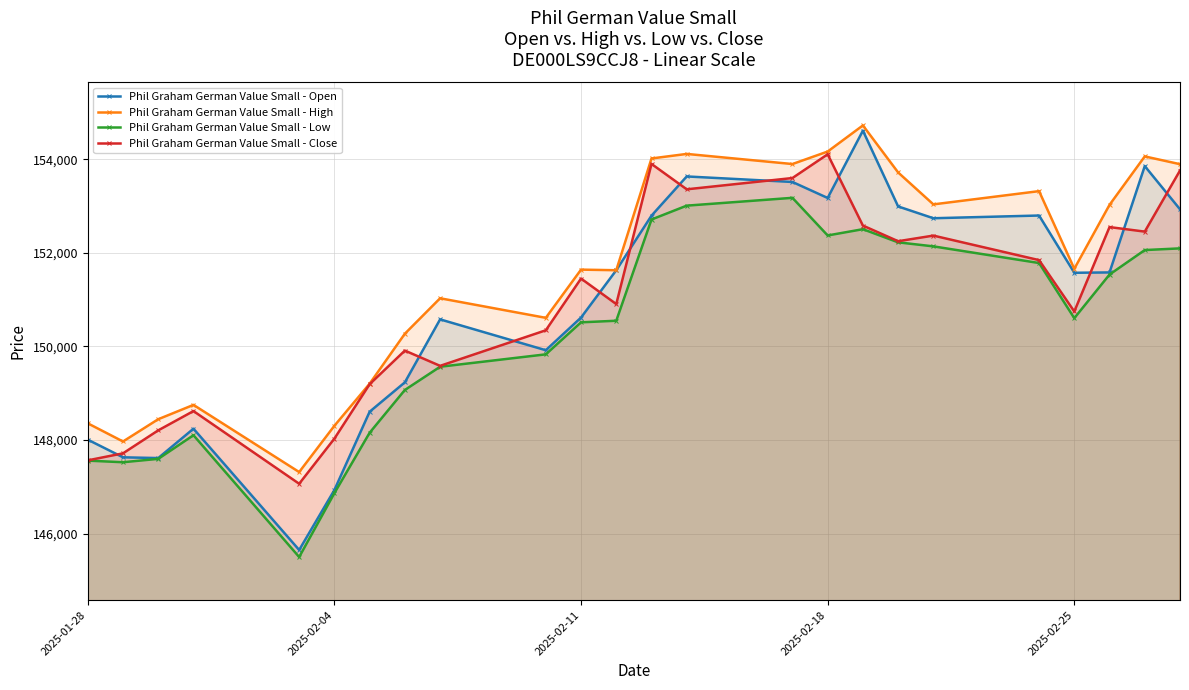

Which series has the largest range (max minus min)?

Phil Graham German Value Small - Open